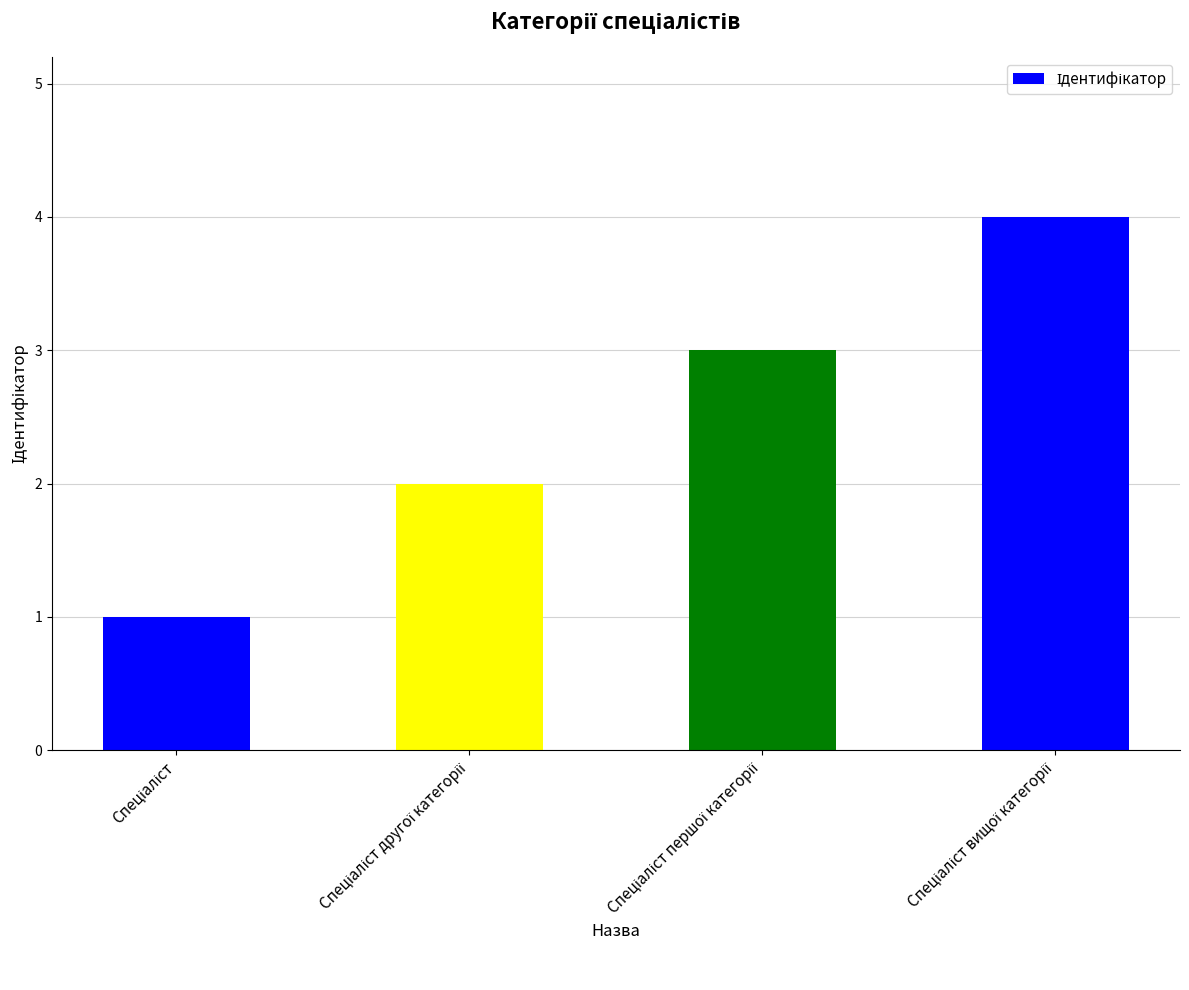

What is the maximum value shown in the chart?

4